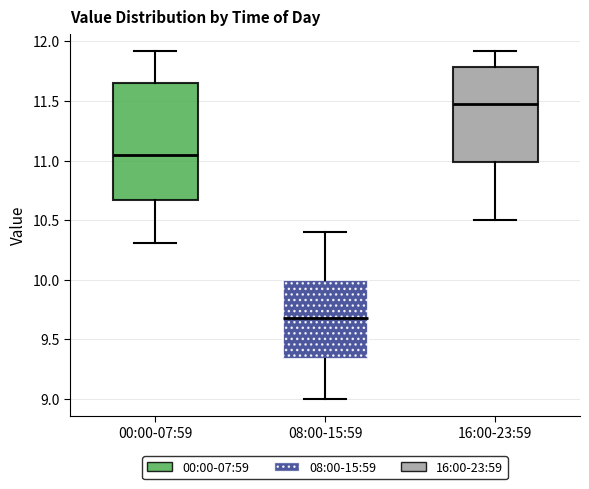

Which box has the lowest median line?

08:00-15:59